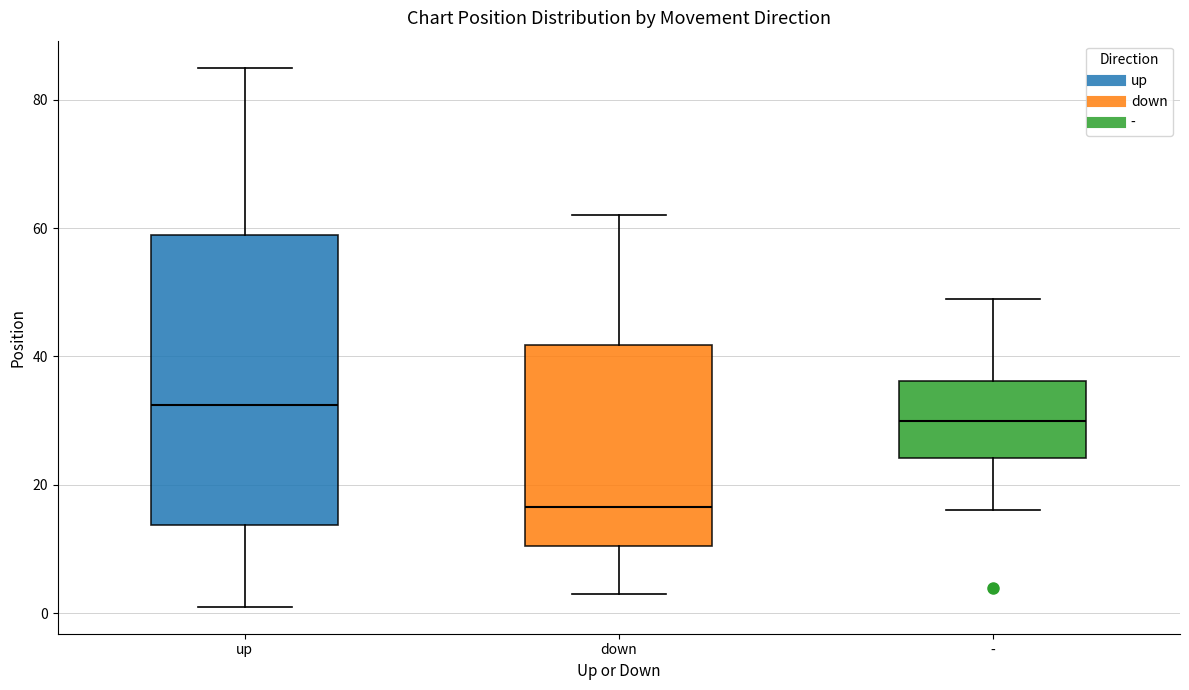

Reading left to right, transcribe this box plot: for each box, give where its median line is, the range the box spans, and where its two whiskers end, as read against the y-axis. The values are not printed on the chart, so give them approximately, as read against the axis.

up: median 32, box 14 to 60, whiskers 2 to 86
down: median 16, box 10 to 42, whiskers 4 to 62
-: median 30, box 24 to 36, whiskers 16 to 50